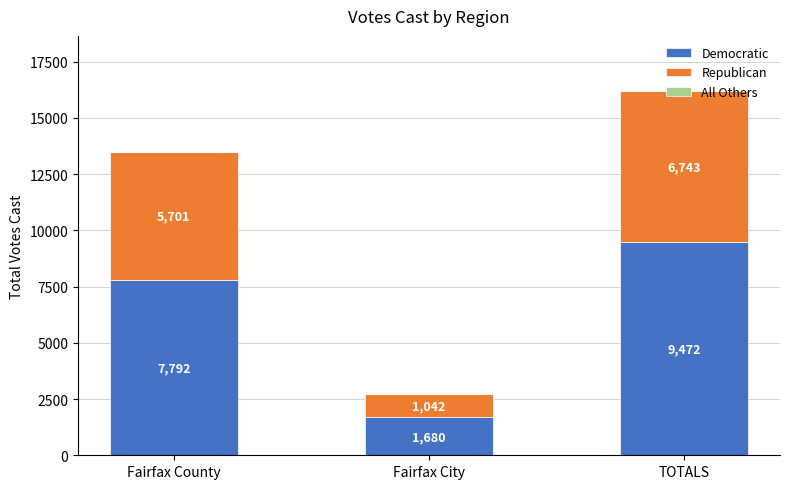

True or false: Democratic has a value of 10533 at Fairfax County.

False